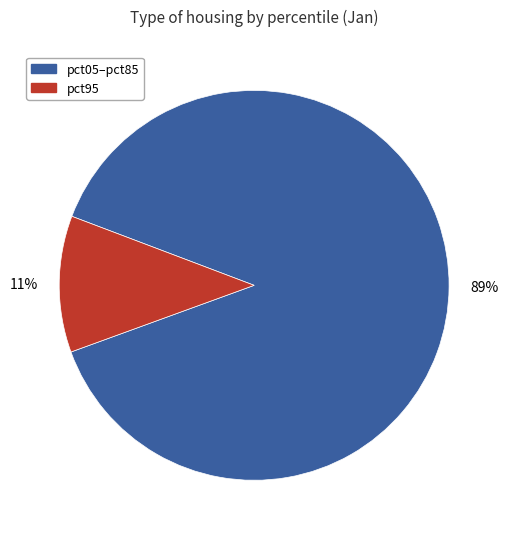

True or false: pct95 accounts for 3% of the total.

False